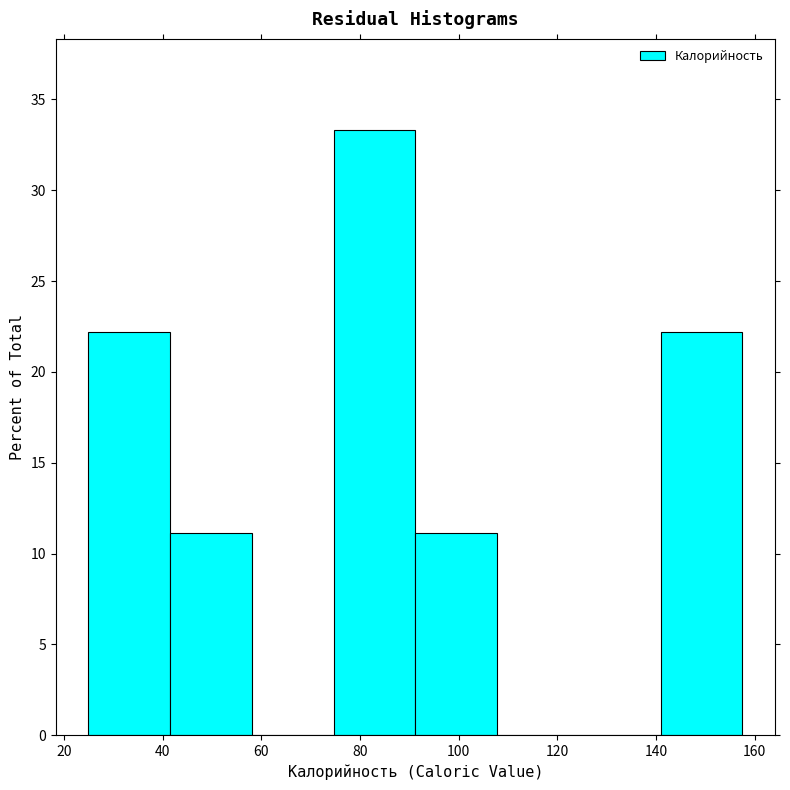

Reading left to right, list every bar in this chart as the range it spans on the x-axis followed by its height. Neither the bar edges nor the heights are printed on the chart, so give them approximately, as read against the axes.

26 to 42: 22.0
42 to 58: 11.0
58 to 74: 0
74 to 92: 33.5
92 to 108: 11.0
108 to 124: 0
124 to 140: 0
140 to 158: 22.0